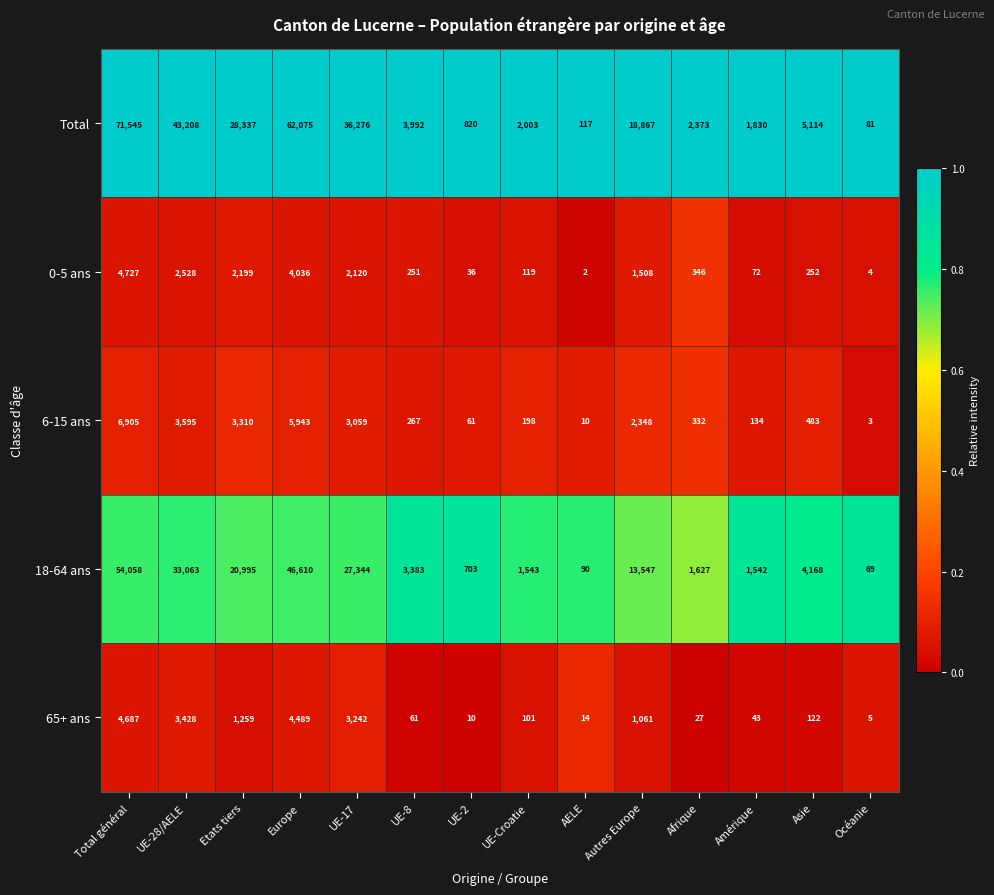

What is the sum of the 6-15 ans values at UE-8 and AELE?

277